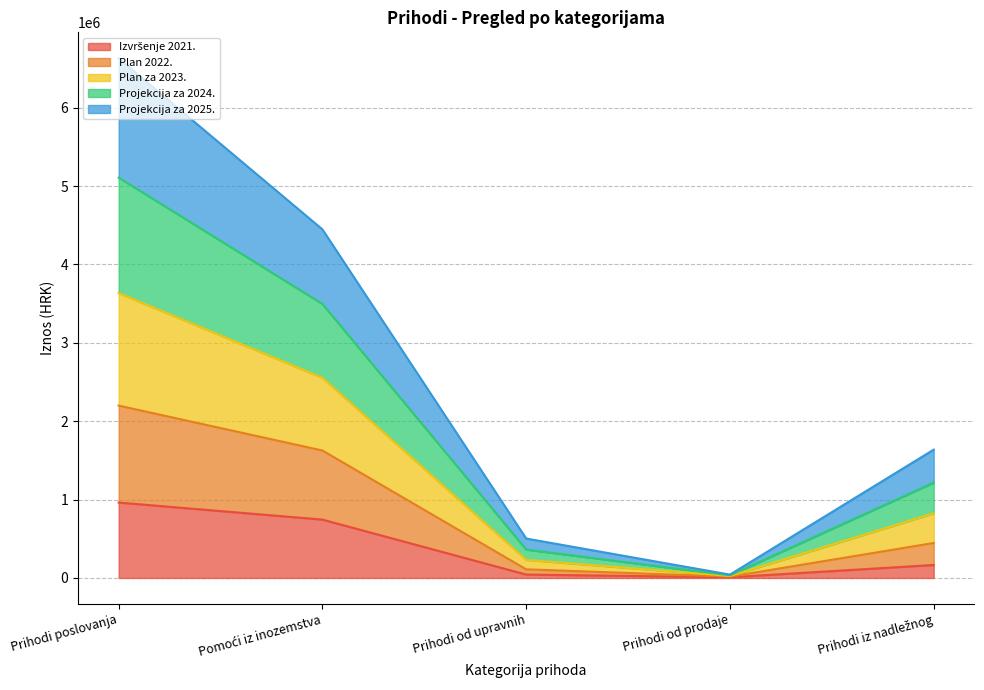

What is the label of the 4th point from the right?

Pomoći iz inozemstva